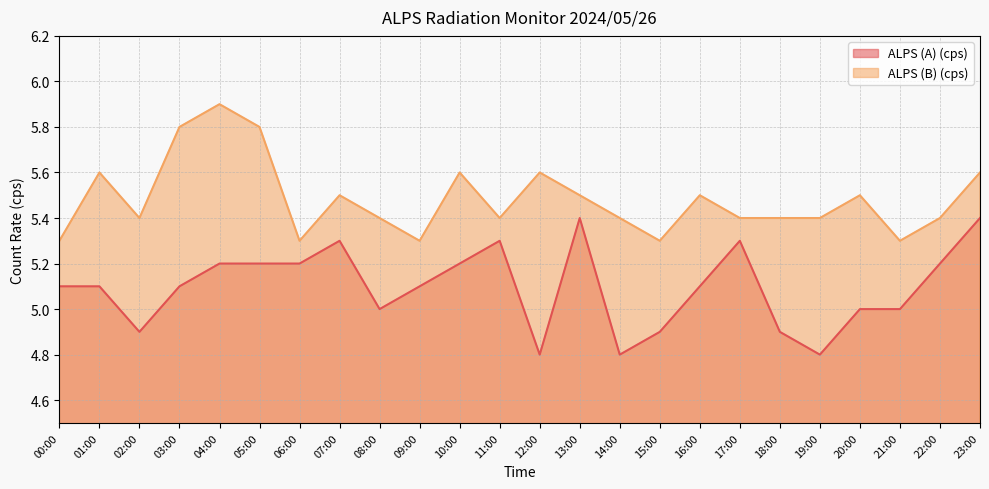

At how many categories does at least one series exceed 5?

24